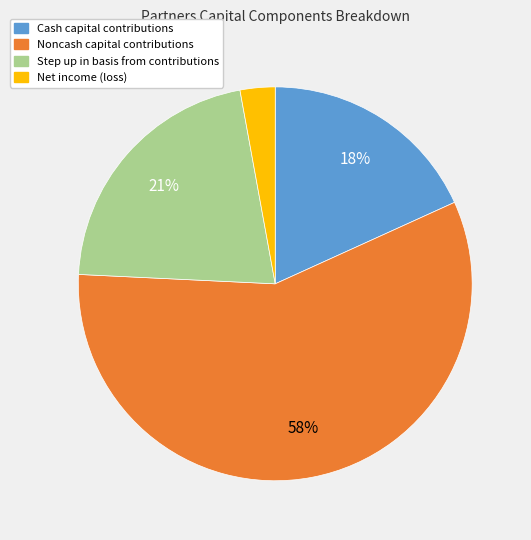

The Step up in basis from contributions slice represents 21% of the pie. True or false?

True